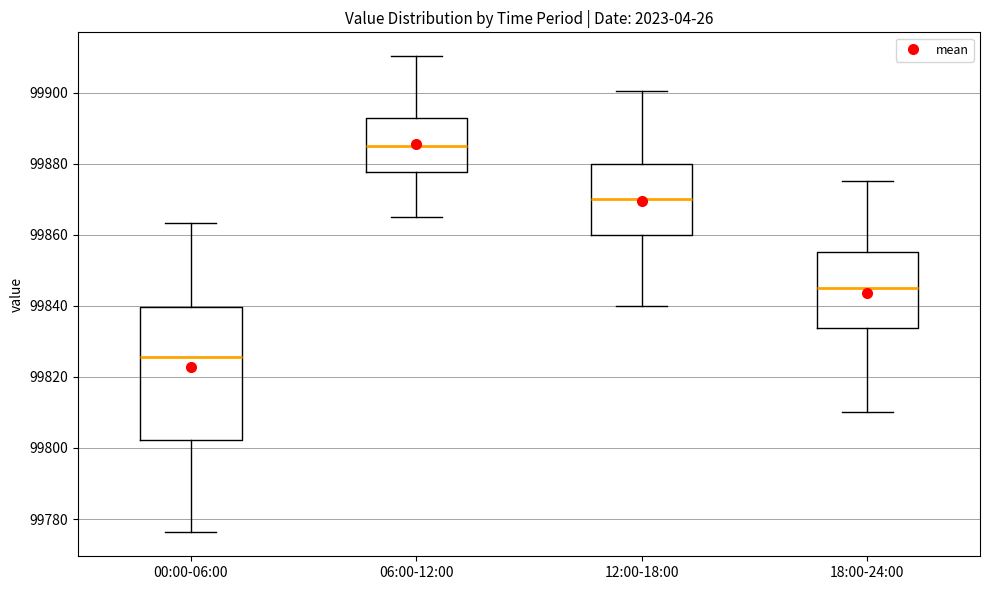

Reading left to right, read every box against the y-axis: the position of its median line, the range the box covers, and the ends of its whiskers. The values are not printed on the chart, so give them approximately, as read against the axis.

00:00-06:00: median 99826, box 99802 to 99840, whiskers 99776 to 99864
06:00-12:00: median 99886, box 99878 to 99892, whiskers 99866 to 99910
12:00-18:00: median 99870, box 99860 to 99880, whiskers 99840 to 99900
18:00-24:00: median 99846, box 99834 to 99856, whiskers 99810 to 99876